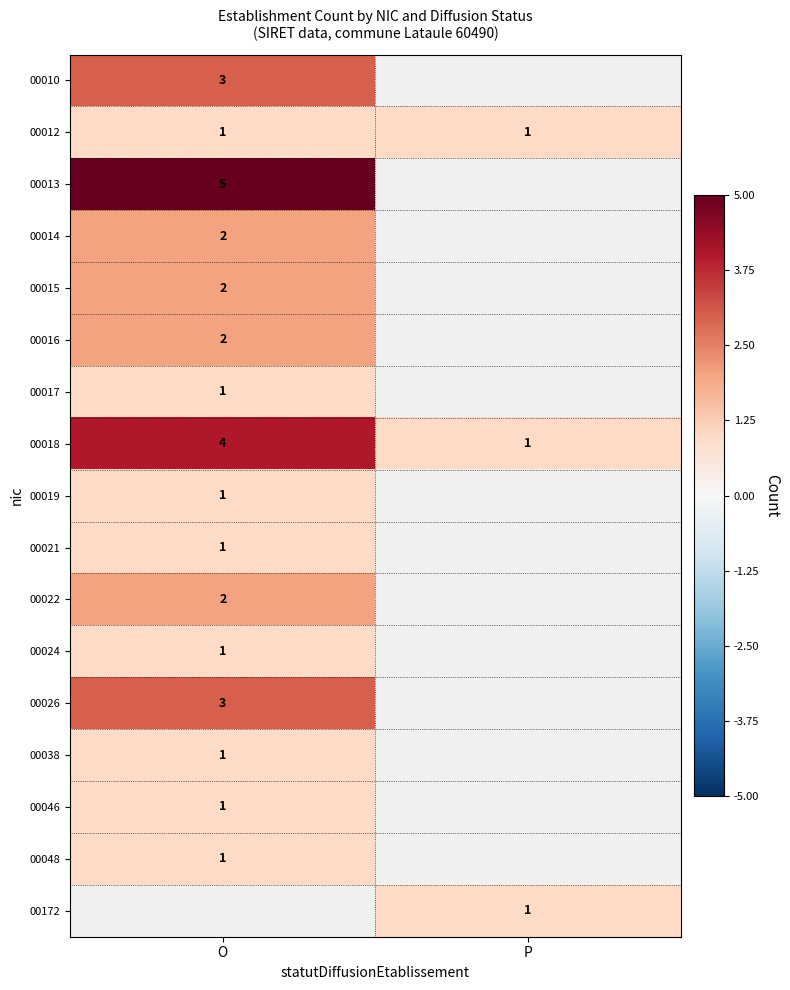

The value of 00018 at P is 1. True or false?

True